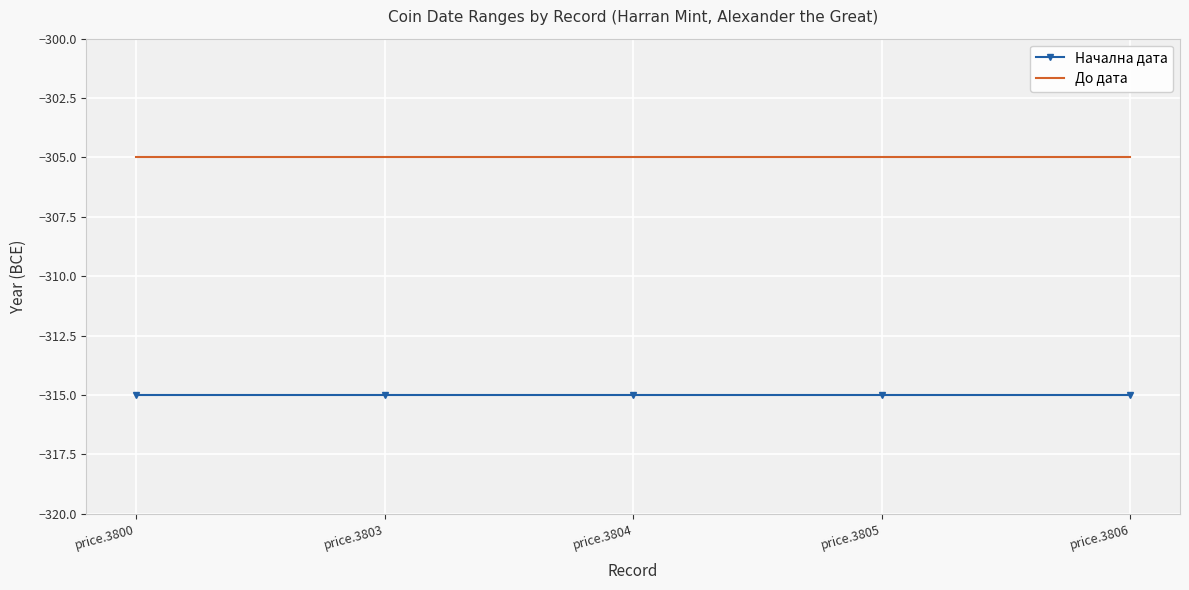

What is the maximum value shown in the chart?

-305